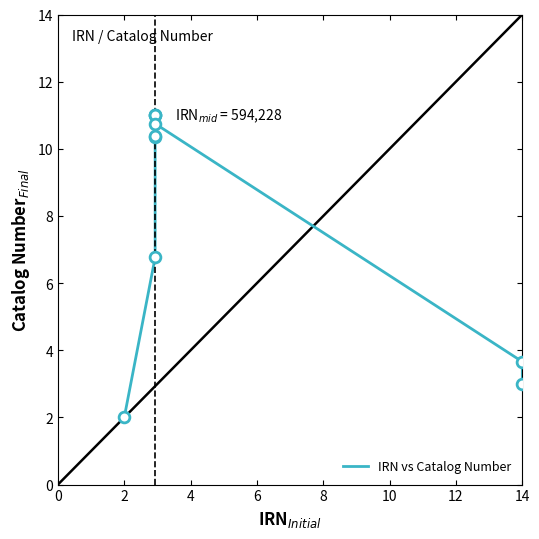

What is the minimum value shown in the chart?

2.0